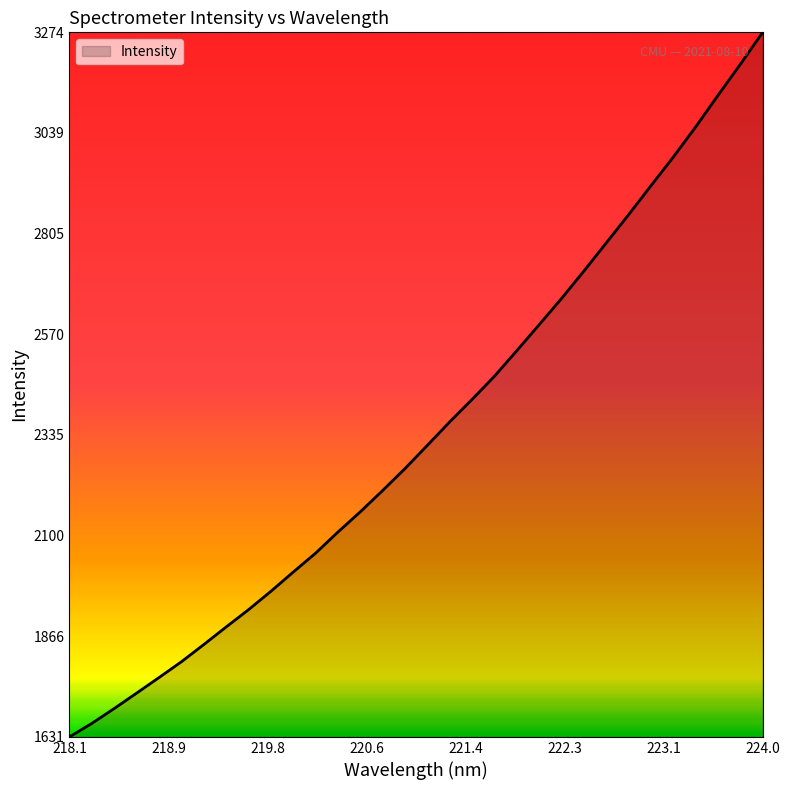

What is the difference between the maximum and minimum values?

1643.2